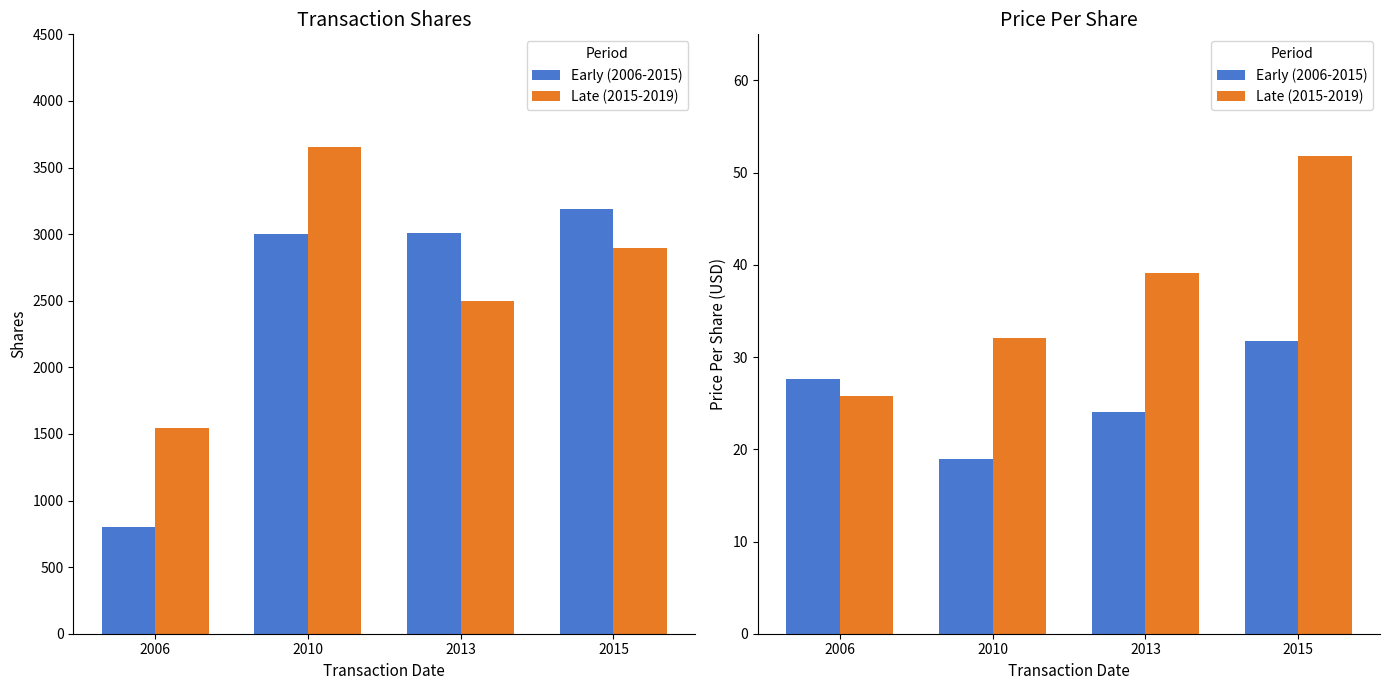

What is the sum of all Late (2015-2019) values?

148.7